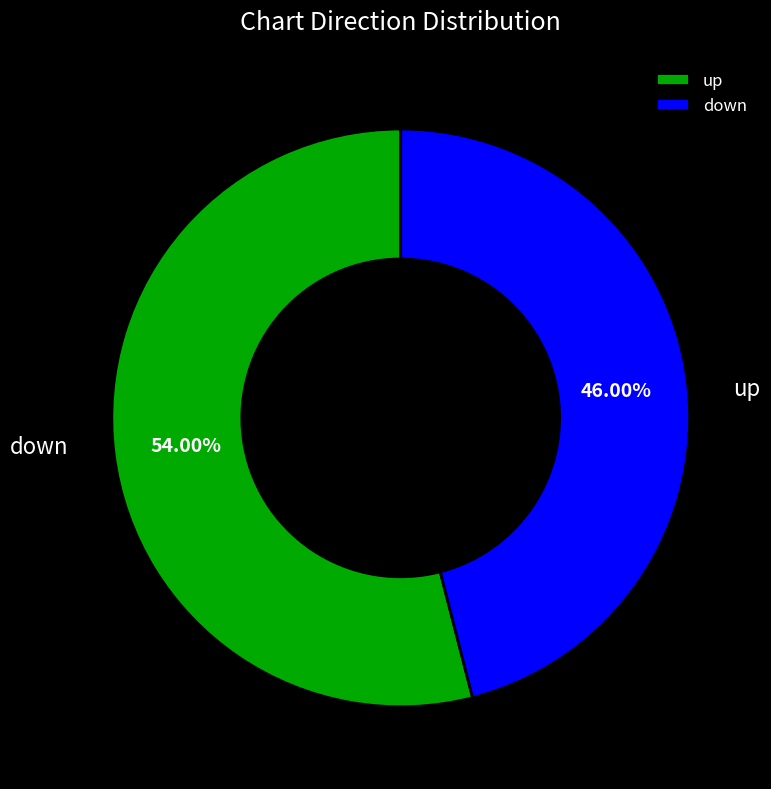

To the nearest percent, what is the combined percentage of down and up?

100%